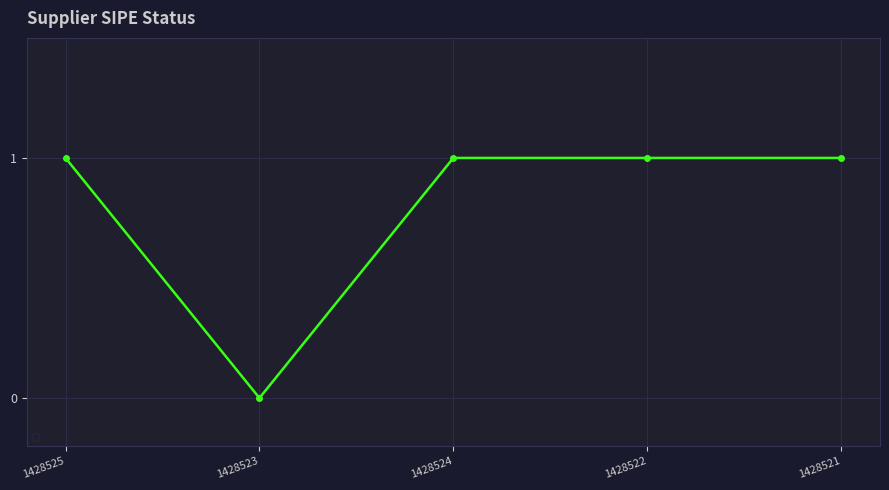

Which label corresponds to the smallest value in the chart?

1428523